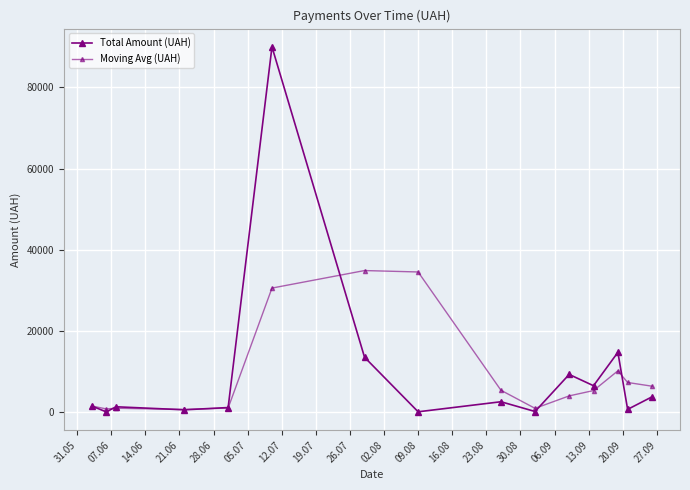

How many data points in Total Amount (UAH) are less than 1562?

7